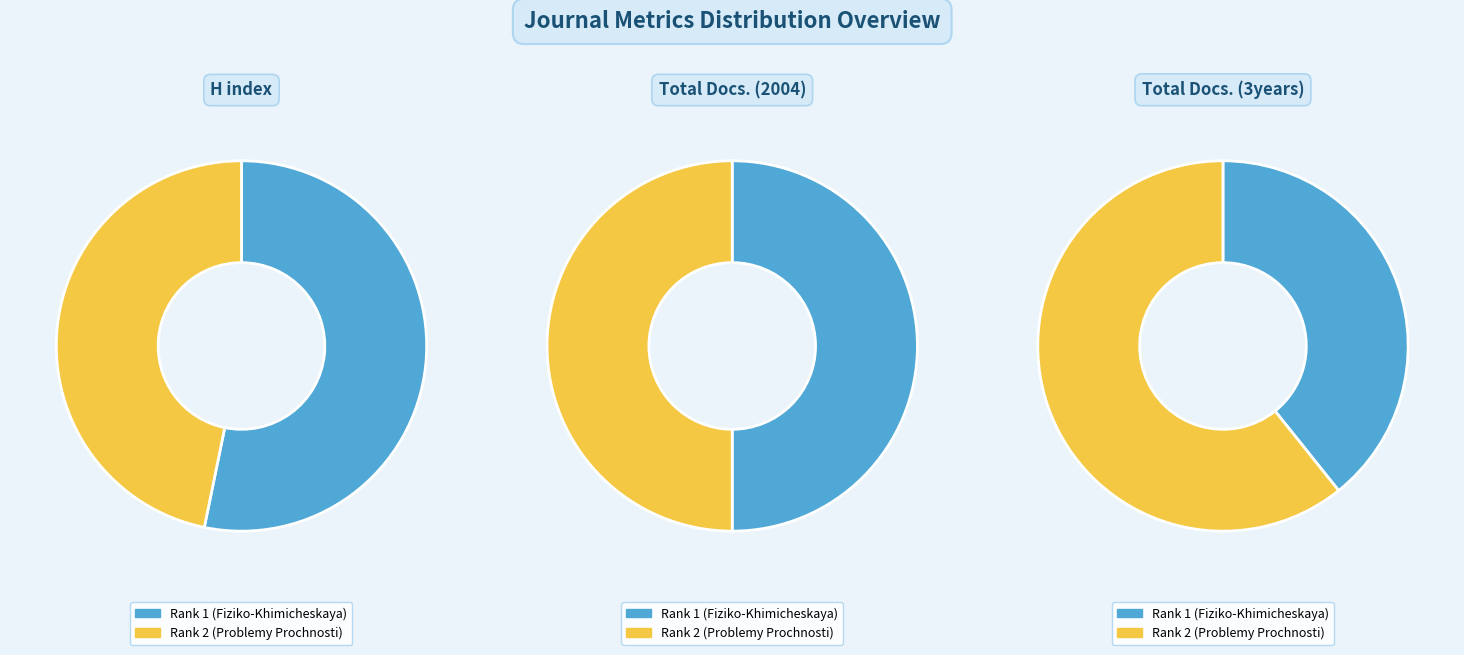

Which category has the biggest portion of the pie?

Rank 1 (Fiziko-Khimicheskaya)